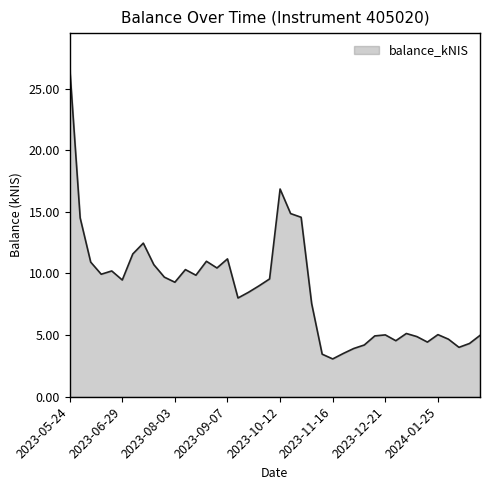

Rank the categories by value from lowest to highest.

2023-11-16, 2023-11-09, 2023-11-23, 2023-11-30, 2024-02-08, 2023-12-07, 2024-02-15, 2024-01-18, 2023-12-28, 2024-02-01, 2024-01-11, 2023-12-14, 2024-02-22, 2023-12-21, 2024-01-25, 2024-01-04, 2023-11-02, 2023-09-14, 2023-09-21, 2023-09-28, 2023-08-03, 2023-06-29, 2023-10-05, 2023-07-26, 2023-08-17, 2023-06-15, 2023-06-22, 2023-08-10, 2023-08-31, 2023-07-20, 2023-06-08, 2023-08-24, 2023-09-07, 2023-07-06, 2023-07-13, 2023-06-01, 2023-10-26, 2023-10-19, 2023-10-12, 2023-05-24